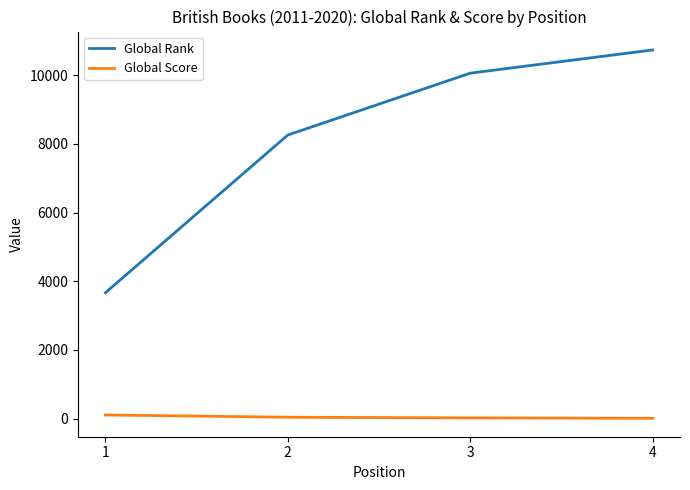

The value of Global Rank at 1 is 3666. True or false?

True